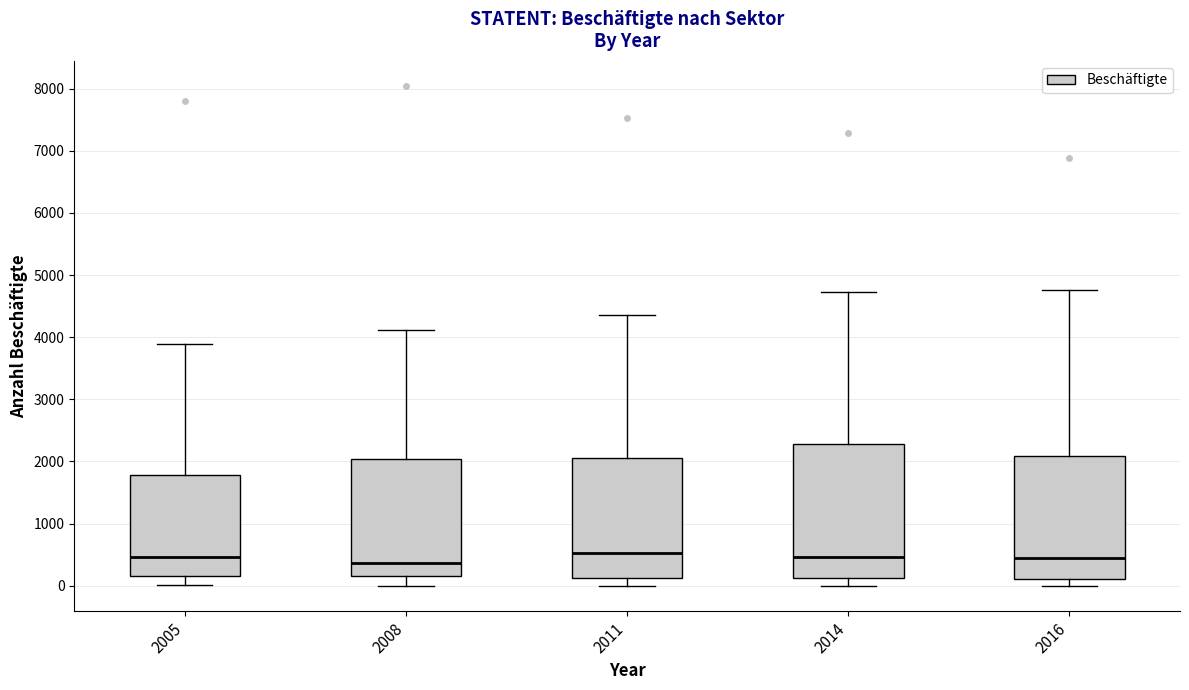

Reading left to right, read every box against the y-axis: the position of its median line, the range the box covers, and the ends of its whiskers. The values are not printed on the chart, so give them approximately, as read against the axis.

2005: median 500, box 100 to 1800, whiskers 0 to 3900
2008: median 400, box 200 to 2000, whiskers 0 to 4100
2011: median 500, box 100 to 2100, whiskers 0 to 4400
2014: median 500, box 100 to 2300, whiskers 0 to 4700
2016: median 500, box 100 to 2100, whiskers 0 to 4800